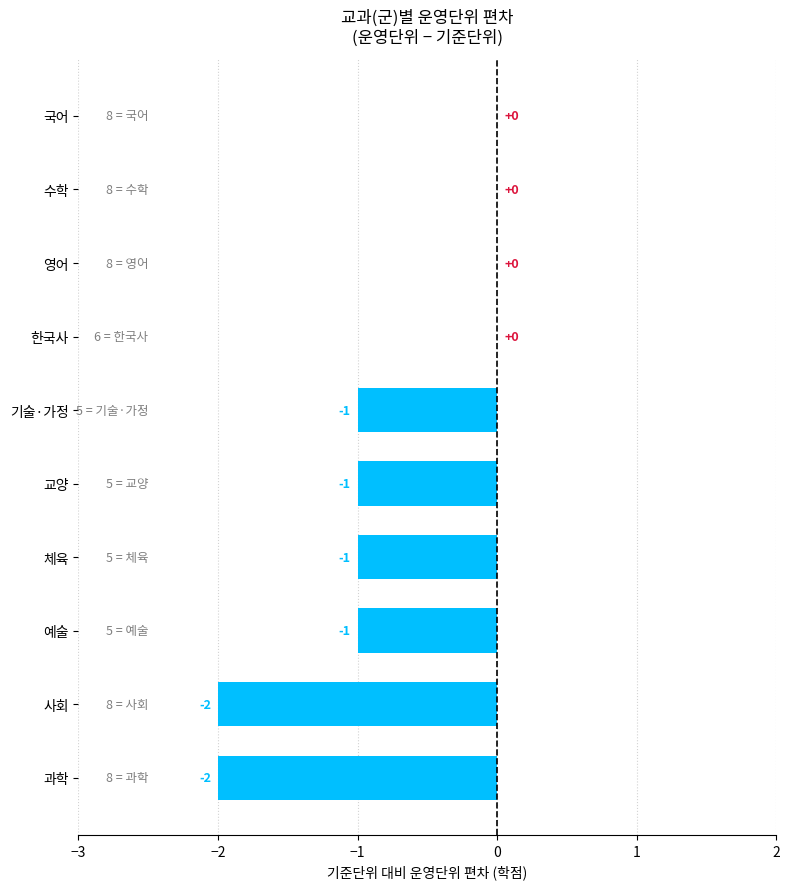

Are the bars grouped side by side (vs. stacked)?

No